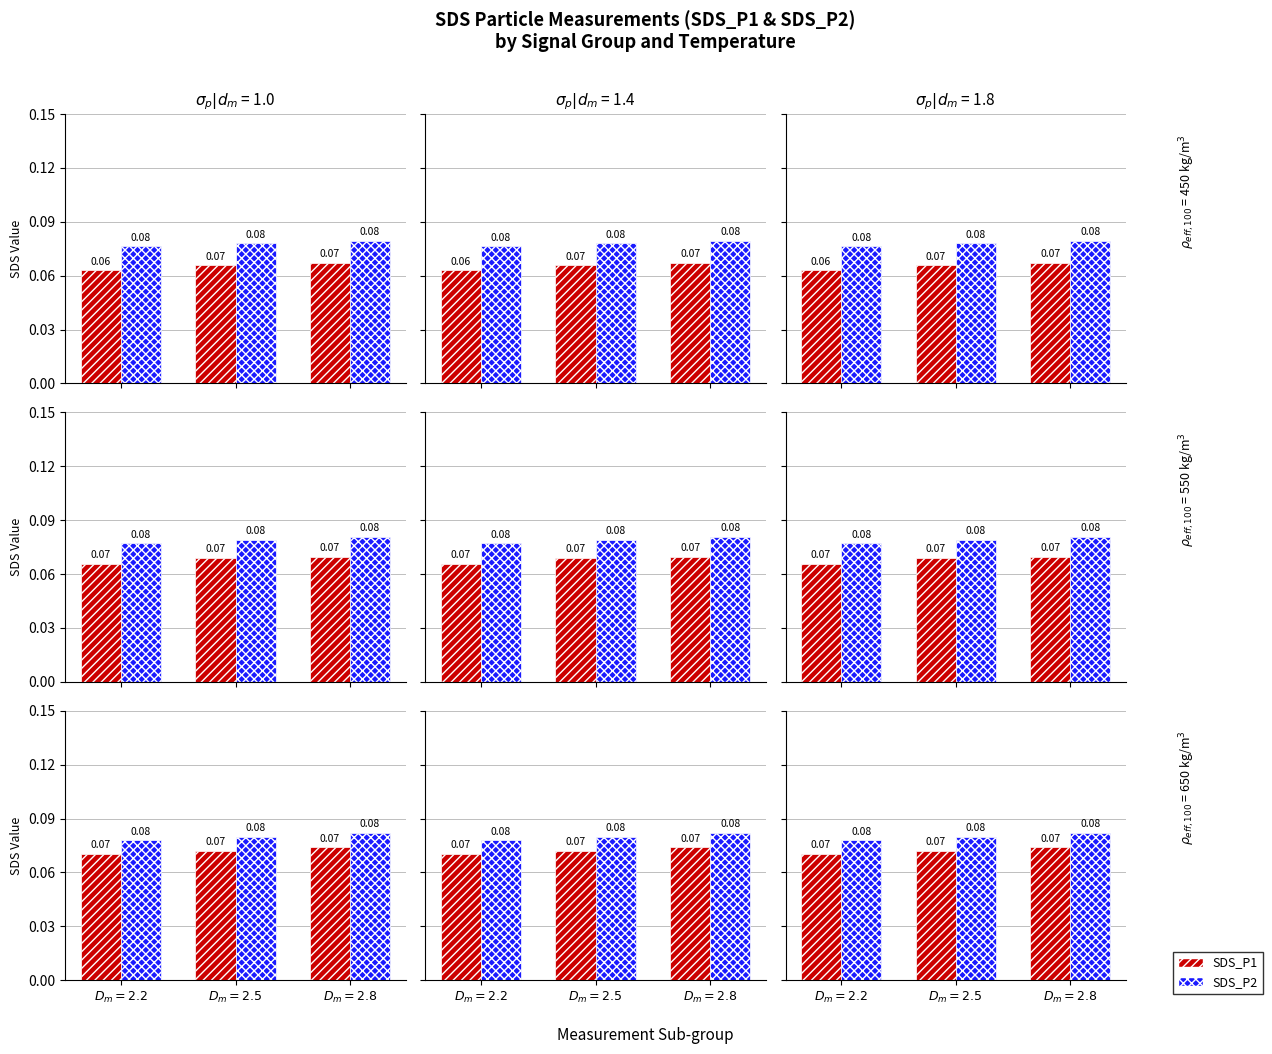

Reading left to right, what are all the values shown in this chart?

SDS_P1: $D_m=2.2$=0.1	$D_m=2.5$=0.1	$D_m=2.8$=0.1
SDS_P2: $D_m=2.2$=0.1	$D_m=2.5$=0.1	$D_m=2.8$=0.1